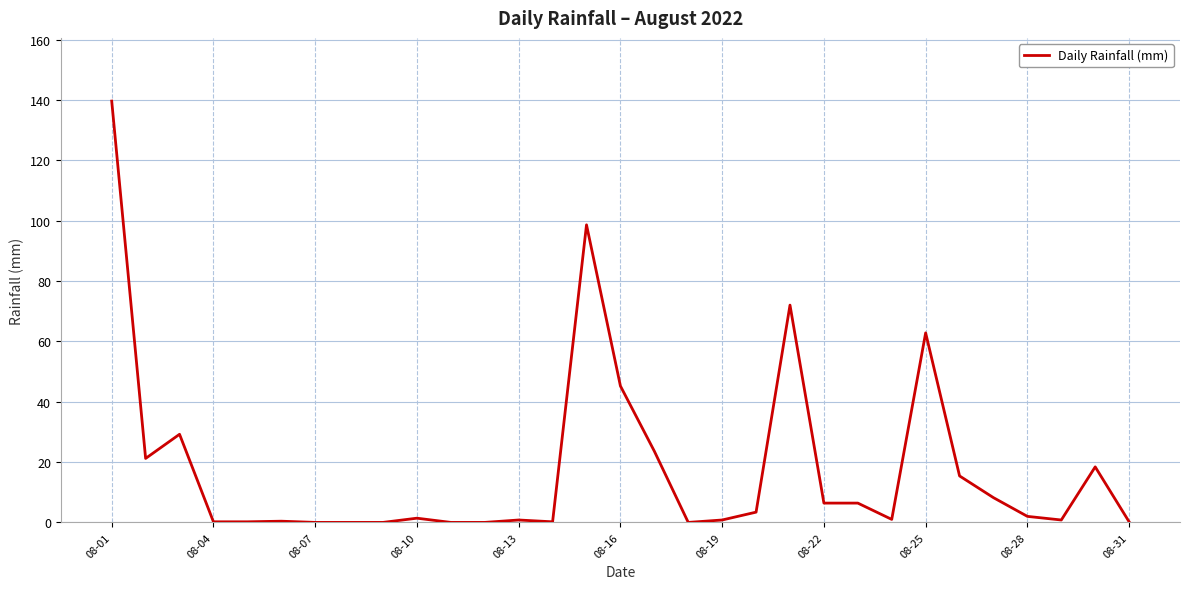

What is the difference between the maximum and minimum values?

139.6